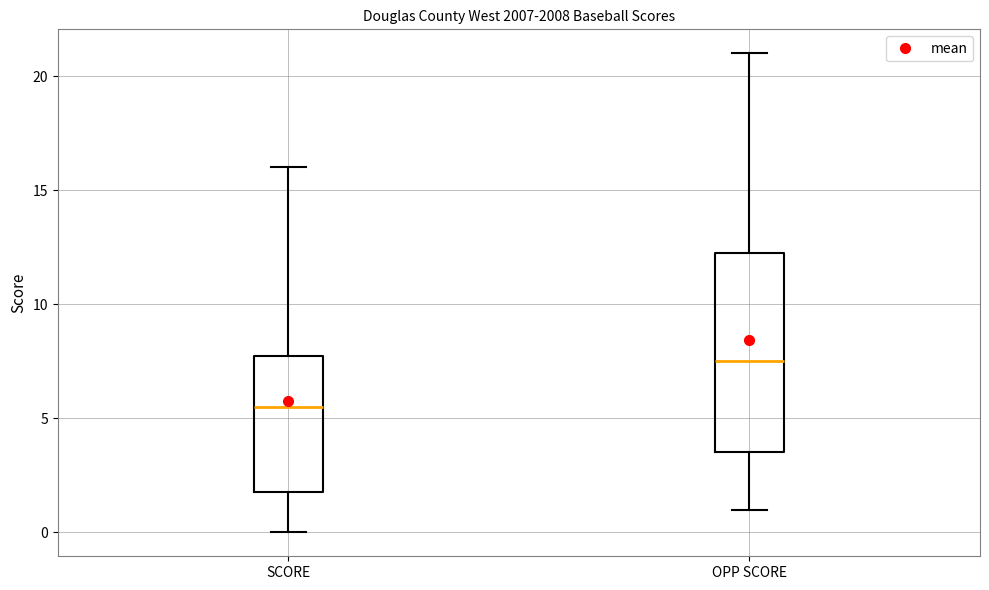

Reading left to right, read every box against the y-axis: the position of its median line, the range the box covers, and the ends of its whiskers. The values are not printed on the chart, so give them approximately, as read against the axis.

SCORE: median 5.5, box 2.0 to 8.0, whiskers 0.0 to 16.0
OPP SCORE: median 7.5, box 3.5 to 12.5, whiskers 1.0 to 21.0